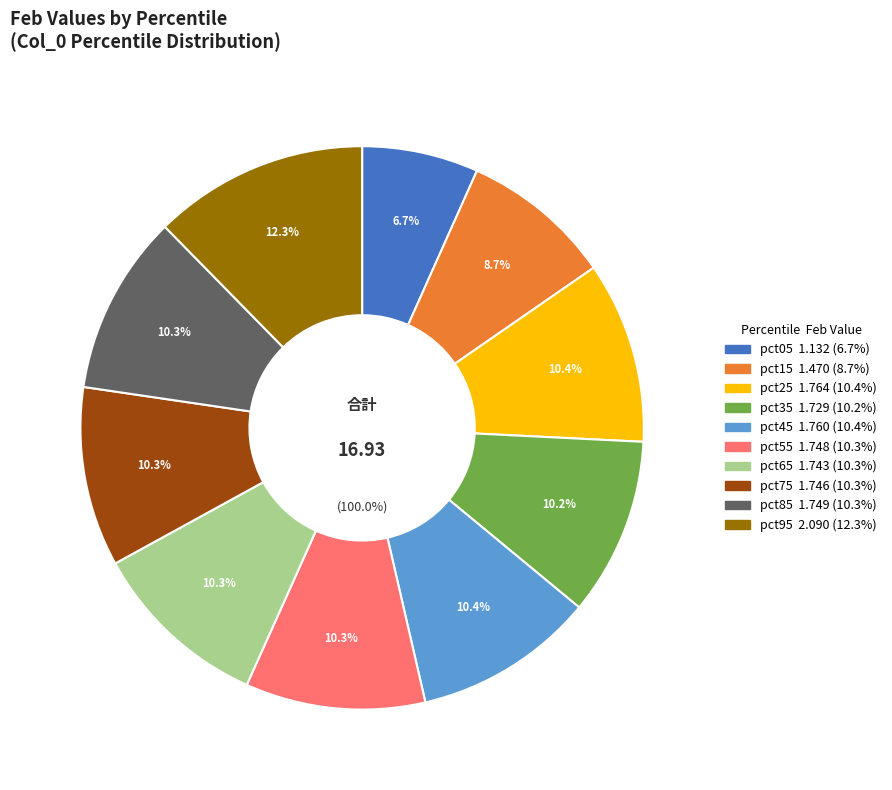

Which has a higher value, pct85 or pct35?

pct85